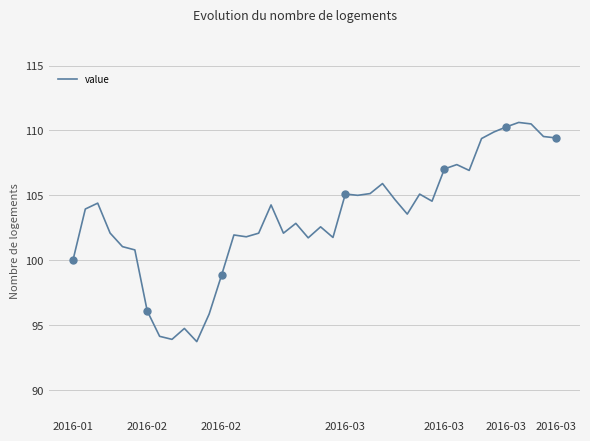

What is the average value?

103.3